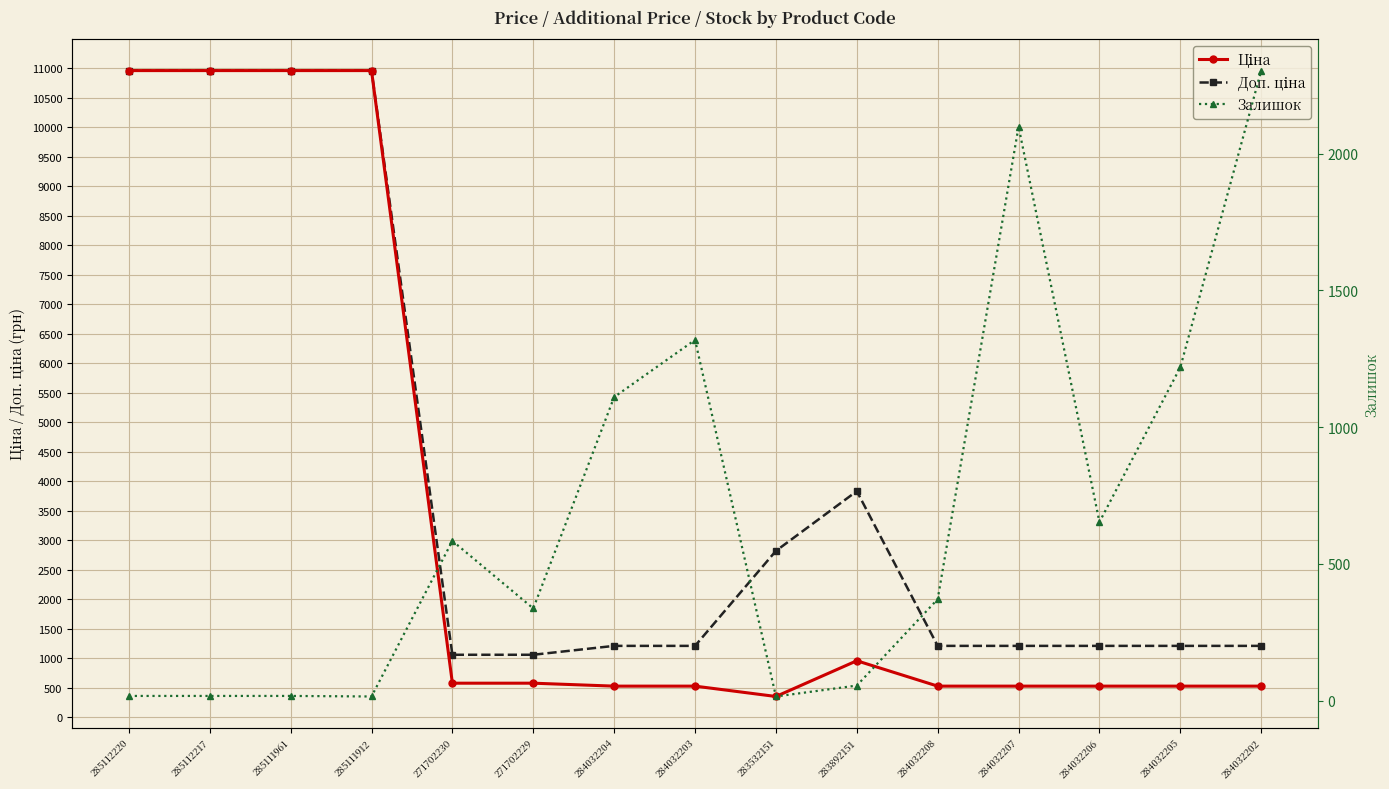

Rank the series by their maximum value, from lowest to highest.

Залишок, Ціна, Доп. ціна